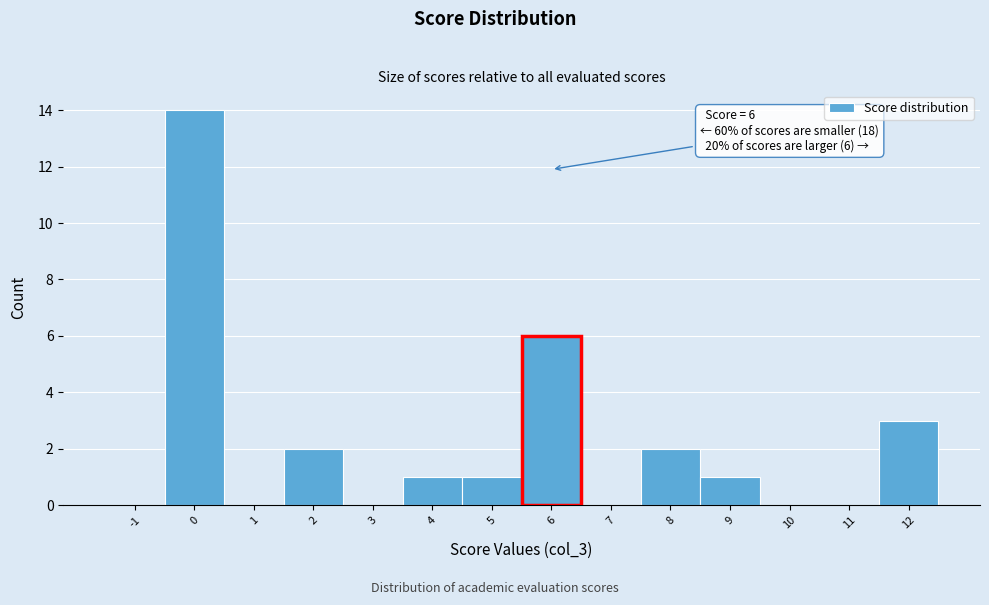

Reading left to right, list all the values displayed in this chart.

-1=0	0=14	1=0	2=2	3=0	4=1	5=1	6=6	7=0	8=2	9=1	10=0	11=0	12=3